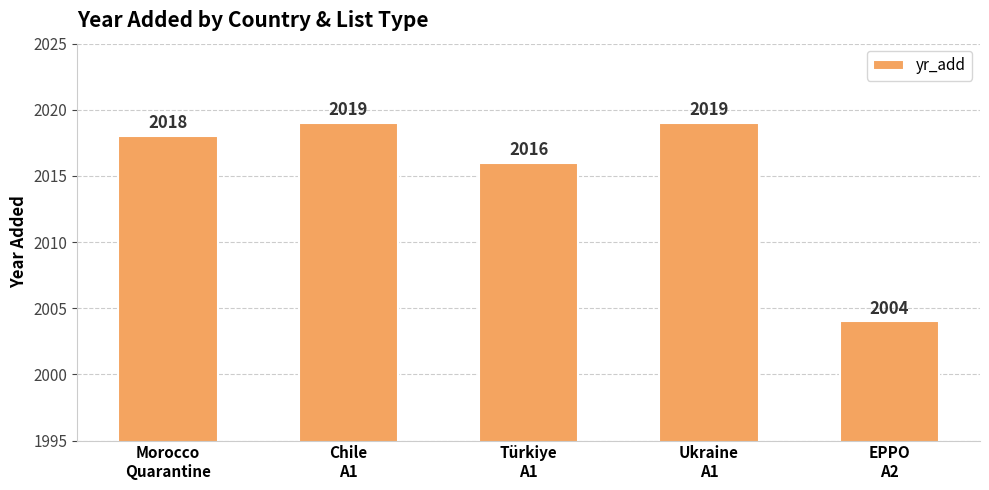

What is the maximum value shown in the chart?

2019